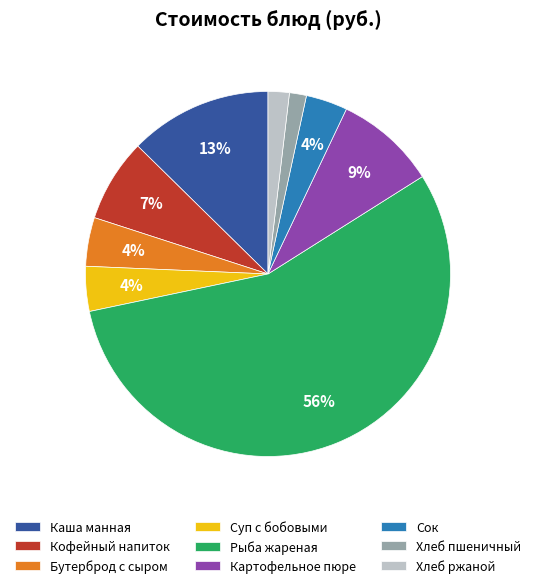

Combined, do Суп с бобовыми and Сок account for over 50%?

No